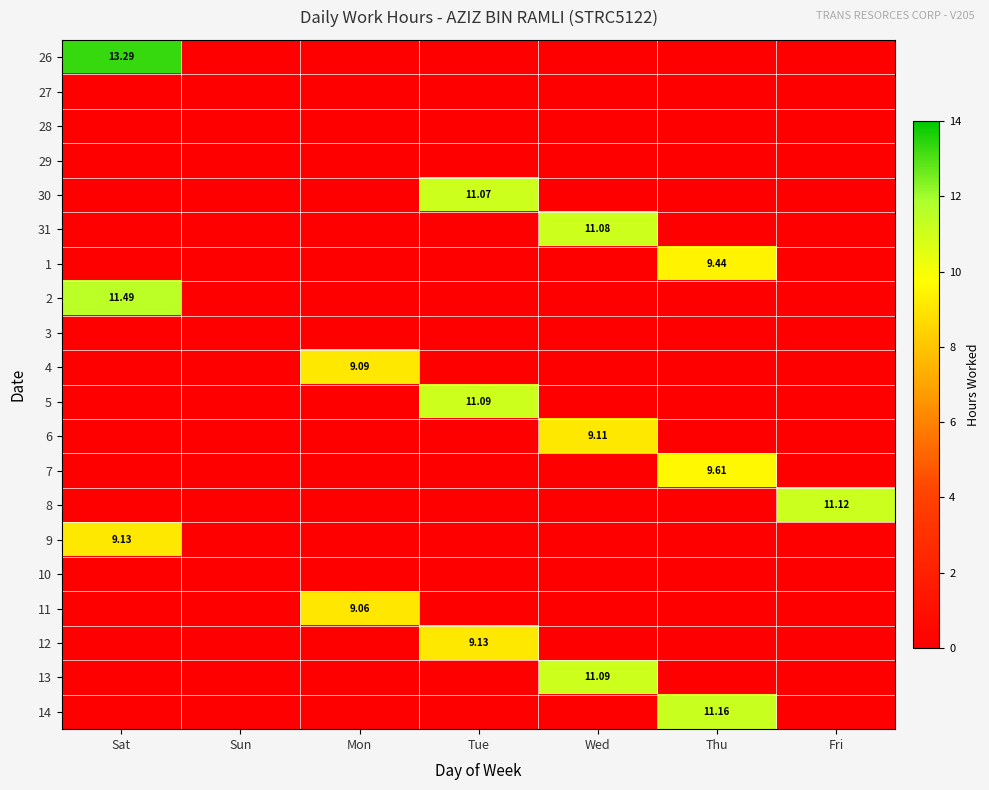

Rank the series by their maximum value, from lowest to highest.

27, 28, 29, 3, 10, 11, 4, 6, 9, 12, 1, 7, 30, 31, 5, 13, 8, 14, 2, 26